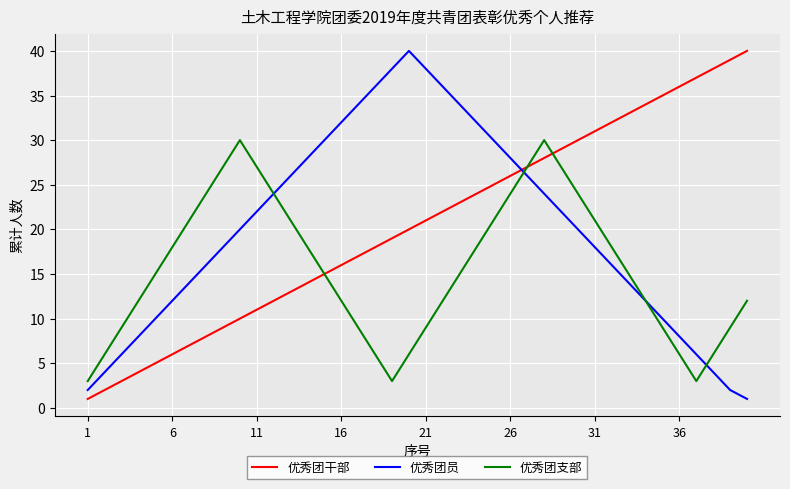

What is the maximum value shown in the chart?

40